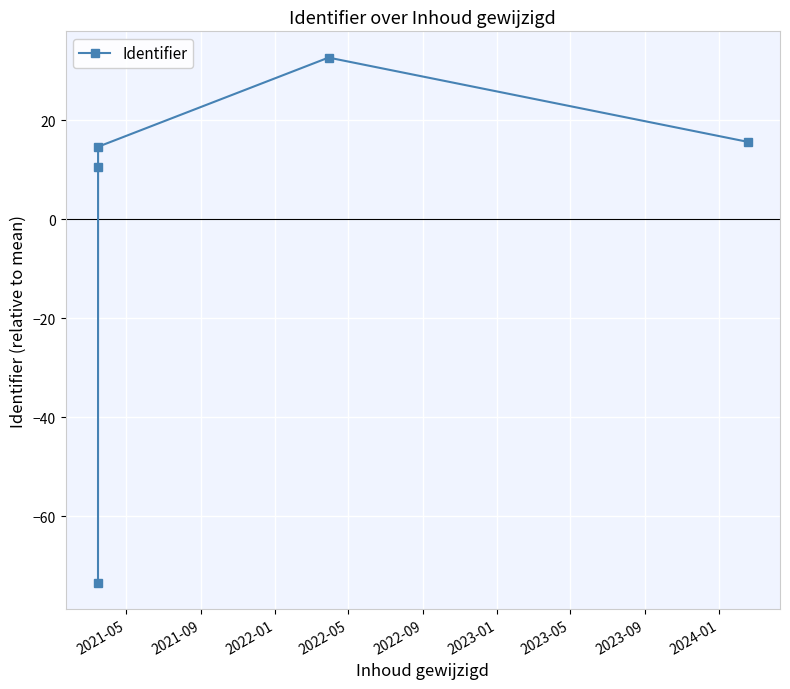

Reading left to right, transcribe all the data shown in this chart.

-73.4	14.6	10.6	32.6	15.6